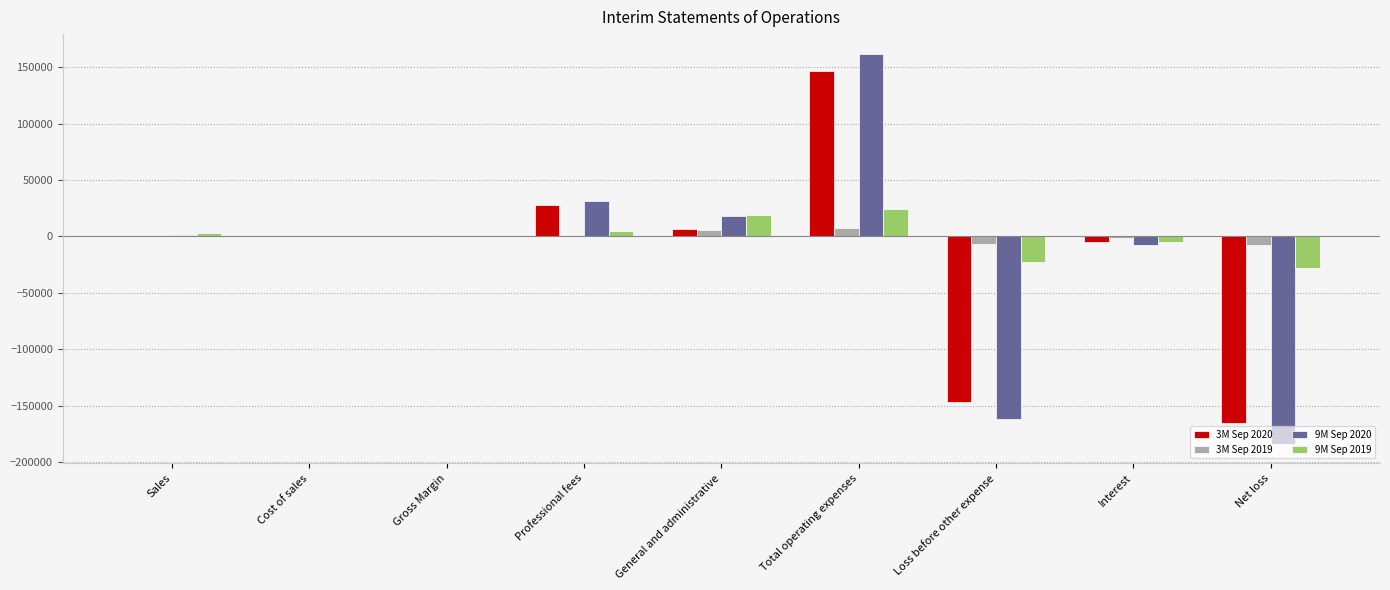

At which category is the sum across all series the highest?

Total operating expenses